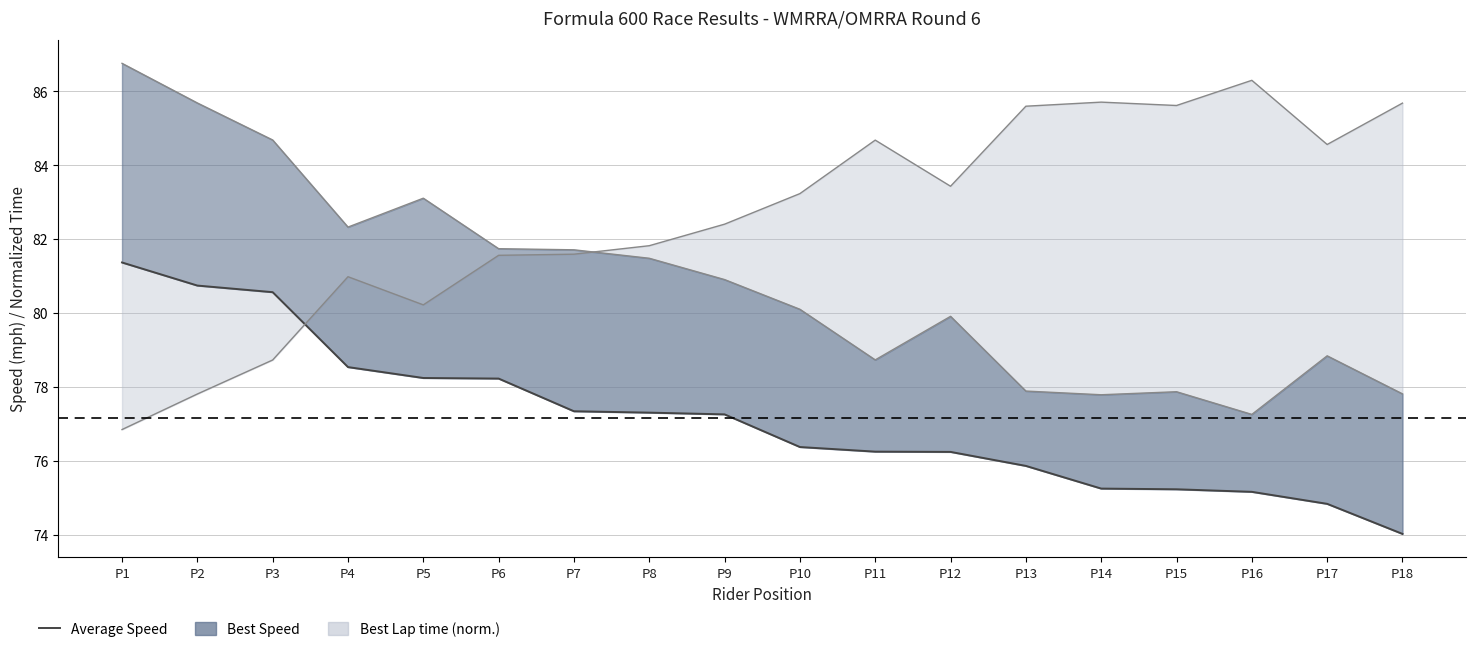

Is it true that the value at P15 is 100.4?

False